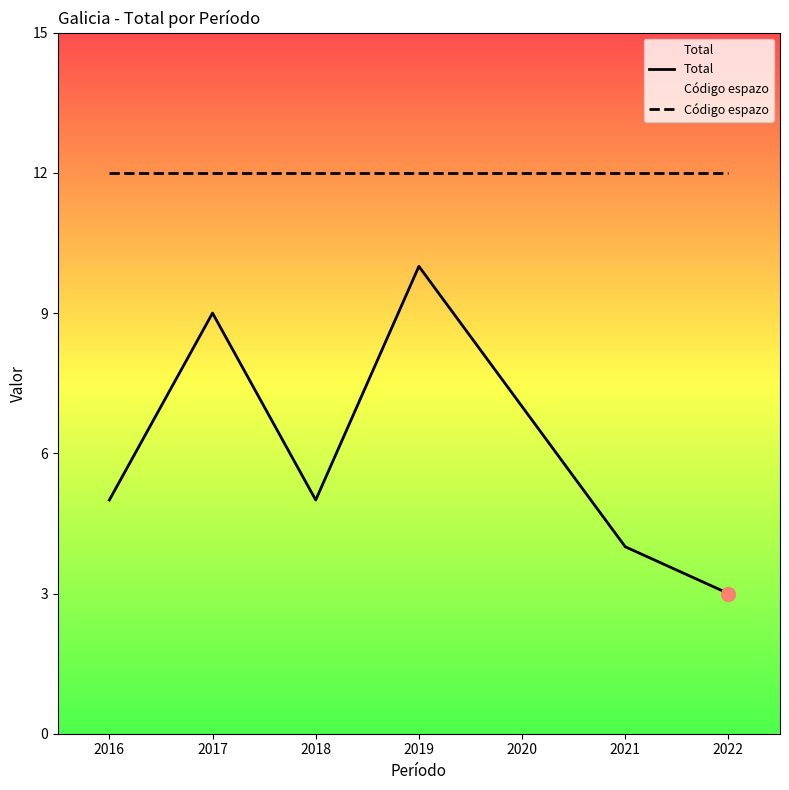

The Total series shows 5 at 2016. True or false?

True